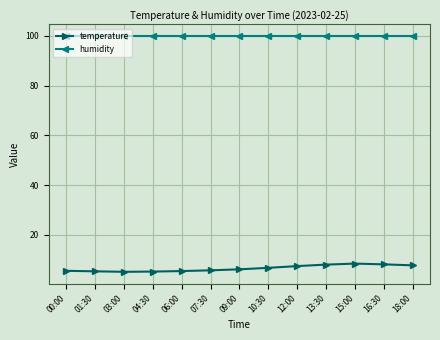

List the series in order of their overall mean, lowest first.

temperature, humidity